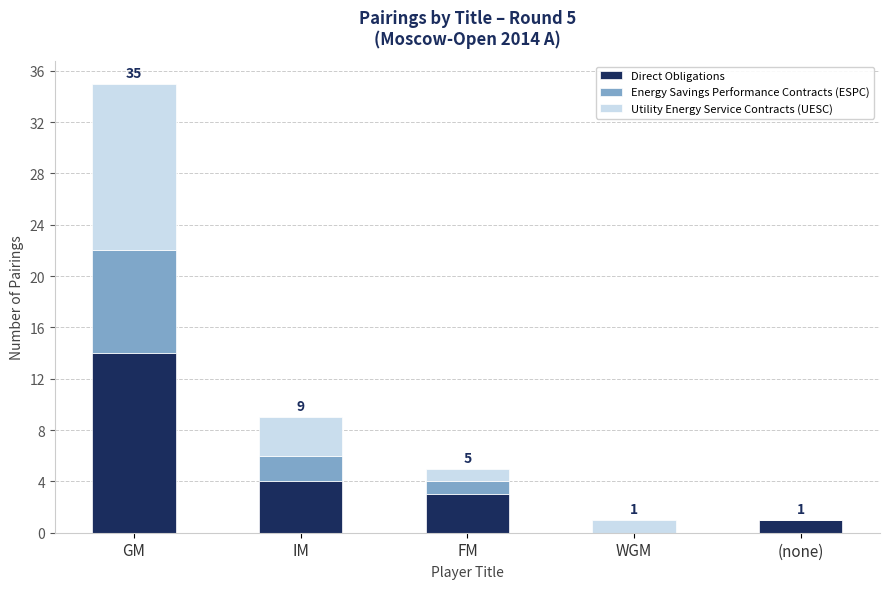

At which label does Direct Obligations first exceed 3?

GM